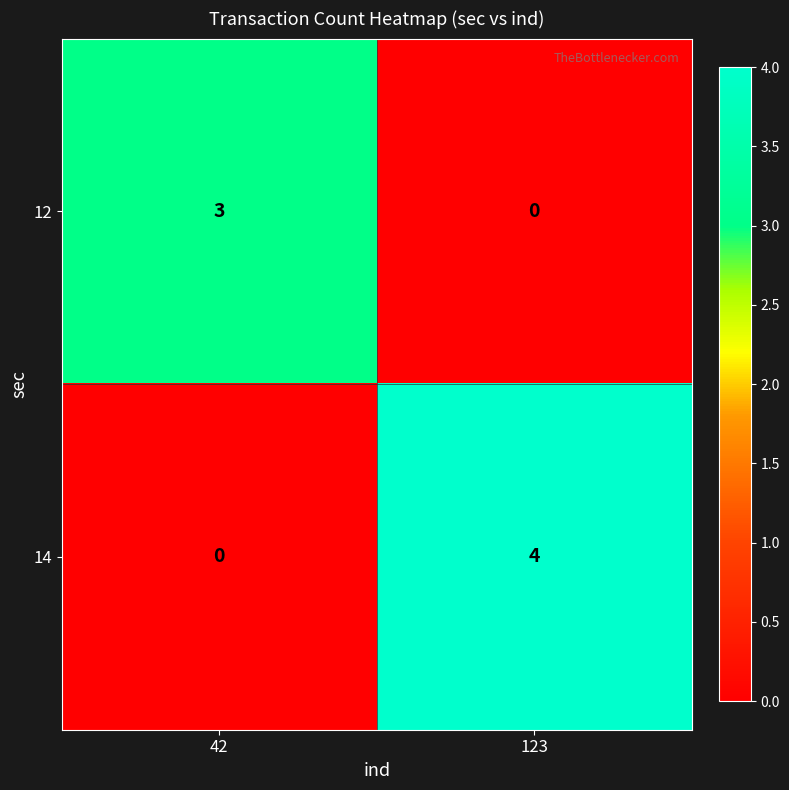

True or false: 14 has a value of 2 at 123.

False